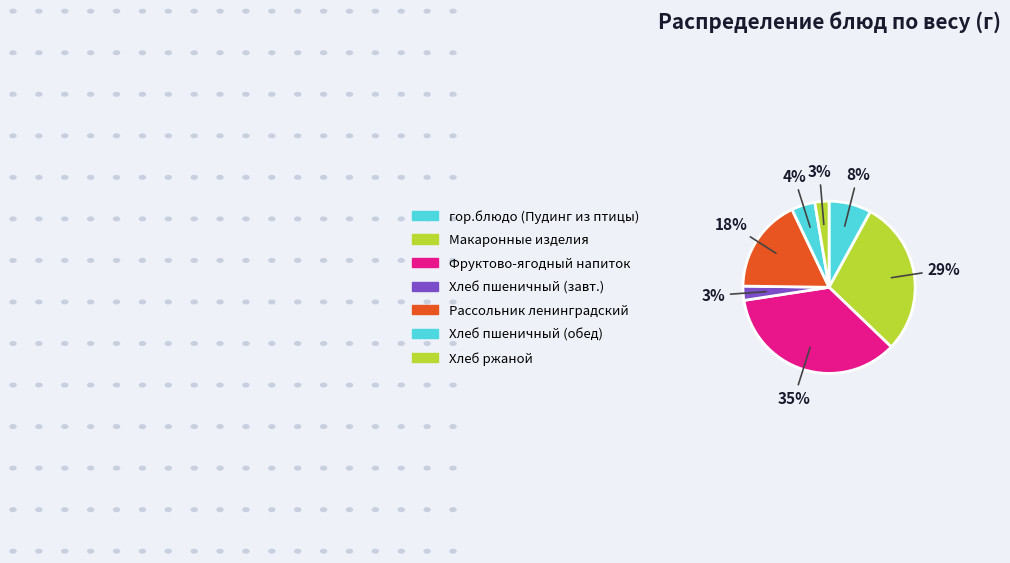

How many segments does this pie chart have?

7